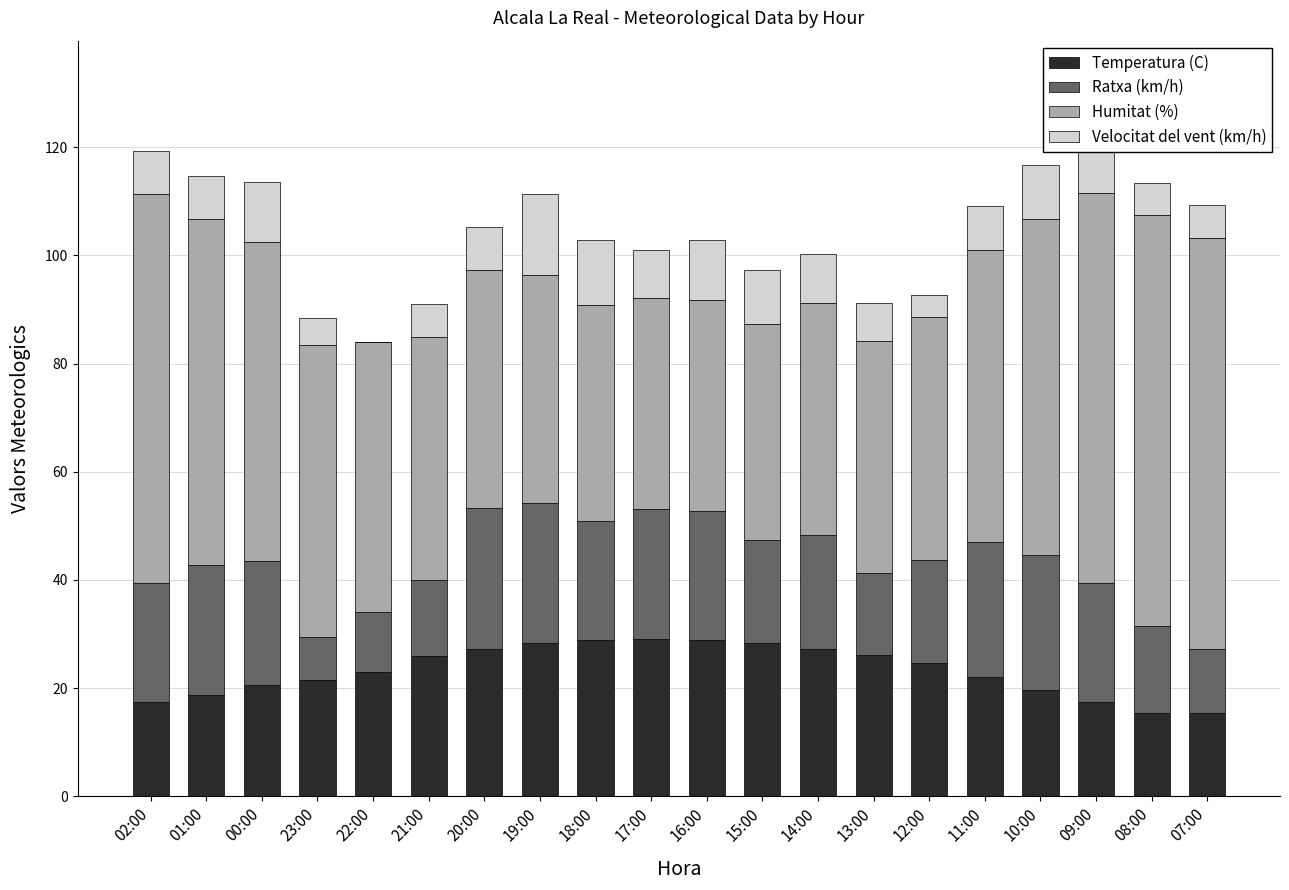

What is the sum of the Temperatura (C) values at 08:00 and 09:00?

32.9